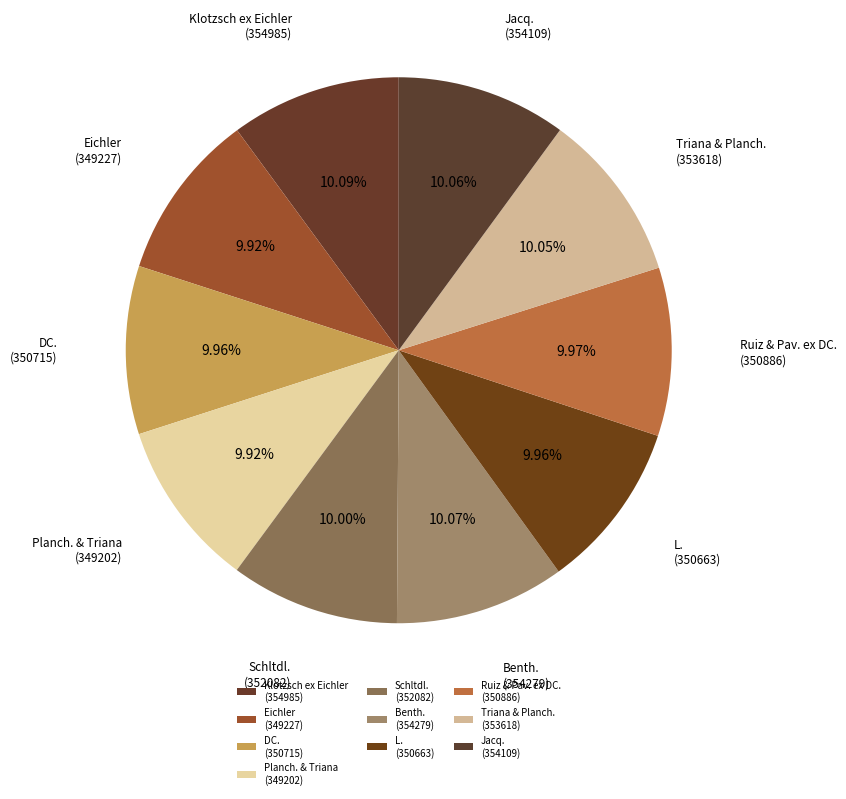

To the nearest percent, what percentage of the pie is Benth.?

10%